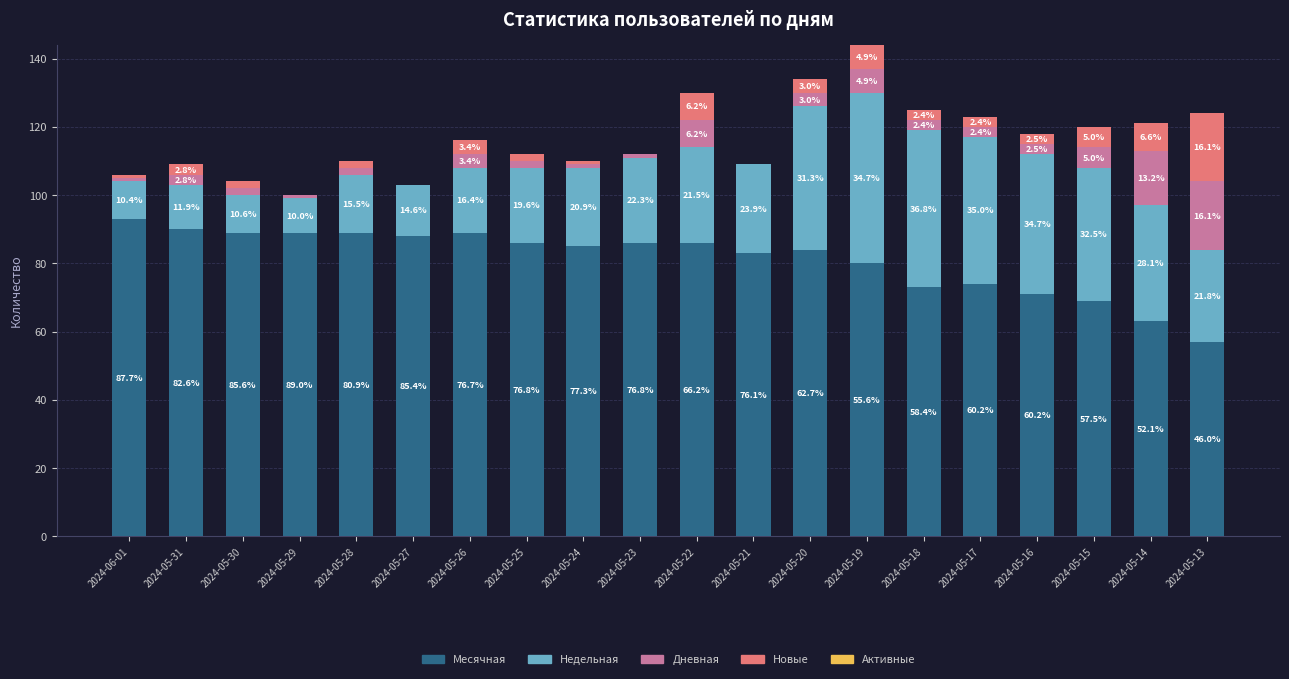

What position from the left is 2024-05-30?

3